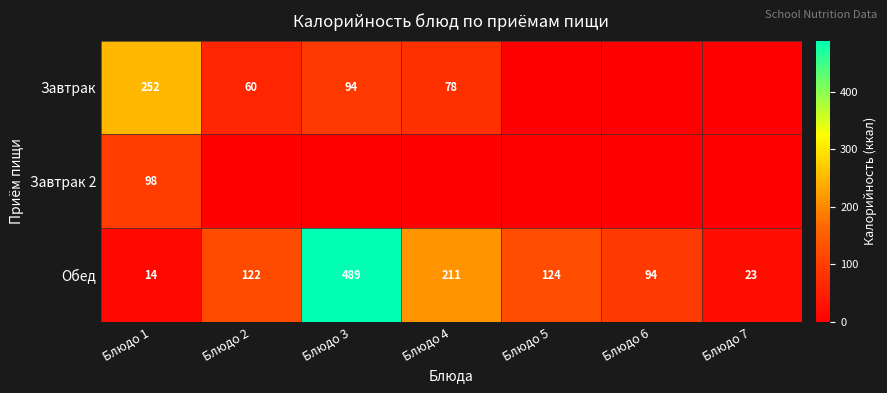

What is the difference between the maximum and second lowest values in the Обед series?

466